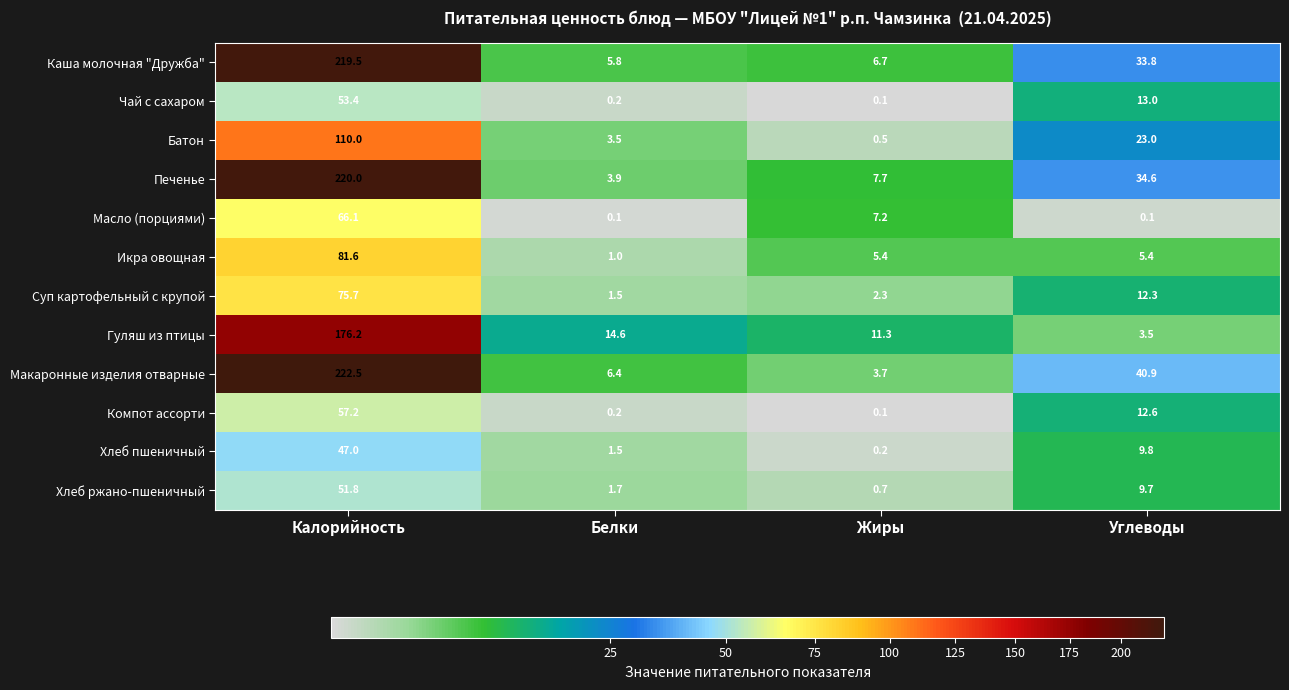

Count the number of data series in this chart.

12